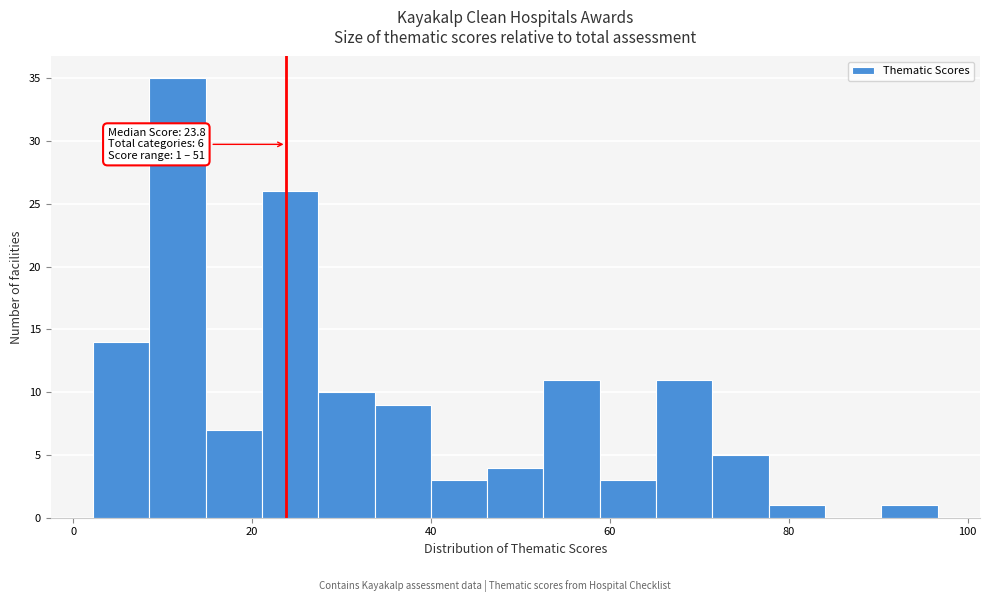

Read against the x-axis, roughly where is the centre of the tallest bar?

12